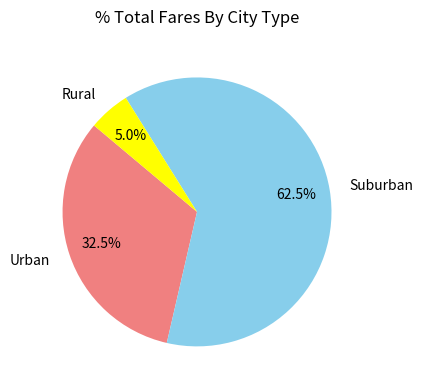

Which category accounts for the majority?

Suburban